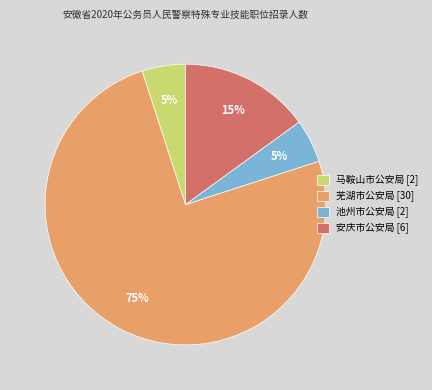

Which slice is the largest?

芜湖市公安局 [30]